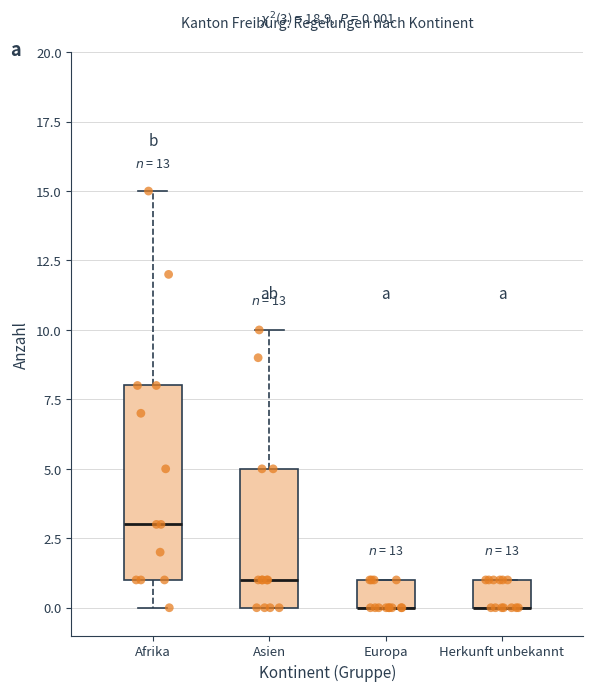

Comparing the boxes themselves (not the whiskers), which one is the tallest?

Afrika